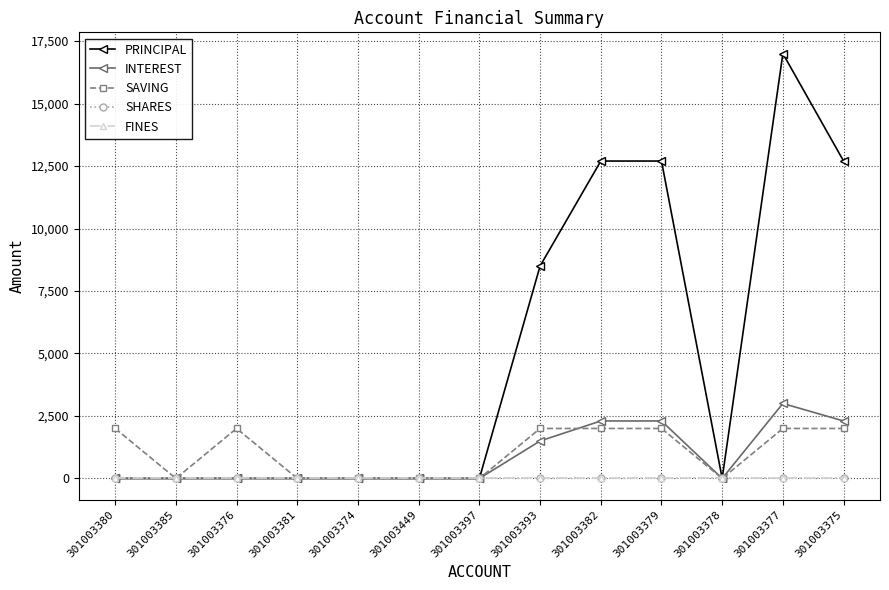

True or false: FINES has a value of 0 at 301003397.

True